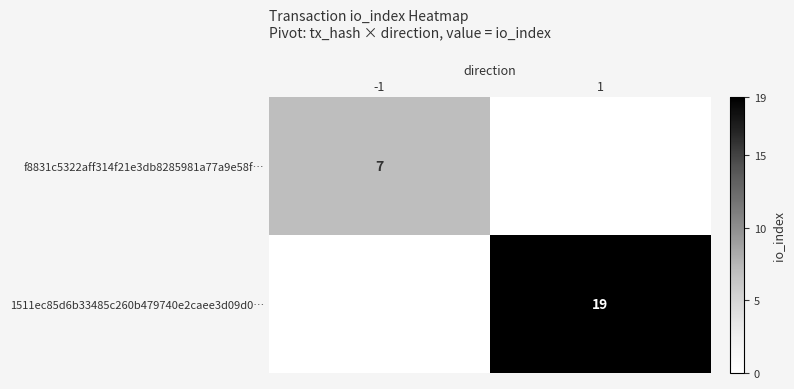

Is it true that f8831c5322aff314f21e3db8285981a77a9e58f… equals 4 at -1?

False